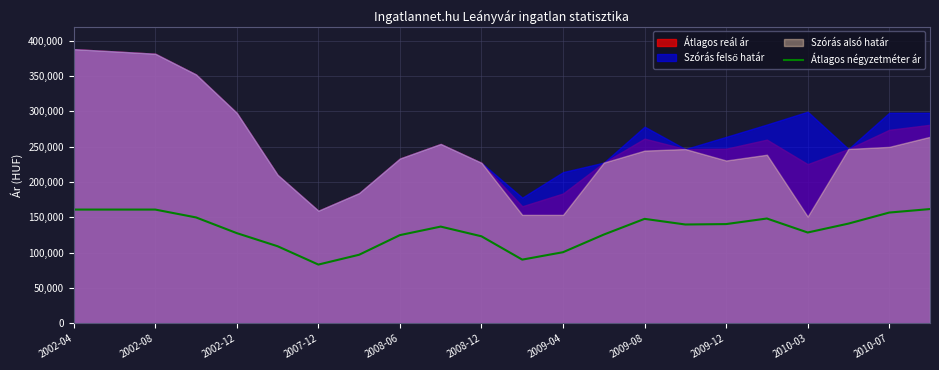

What is the sum of all values?

2918873